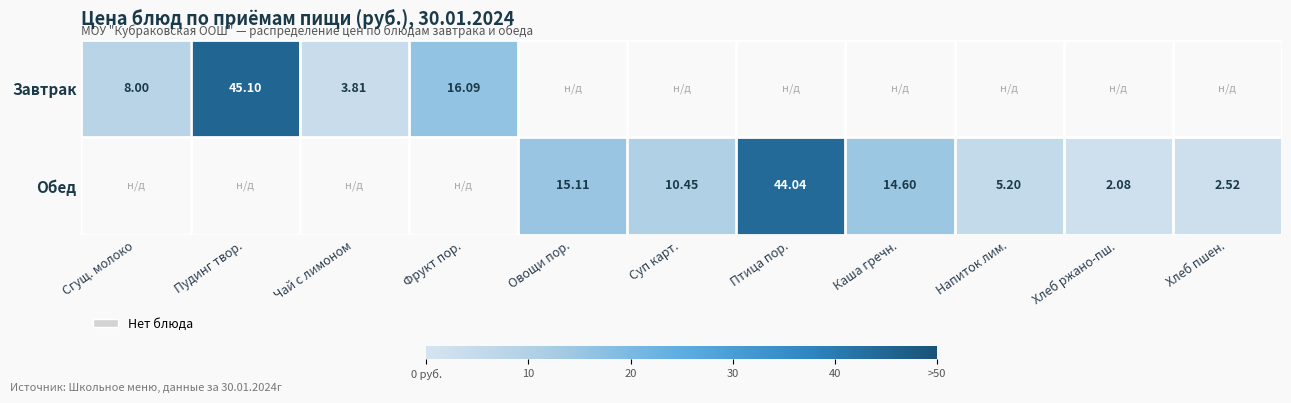

Is the value of Завтрак at Пудинг твор. greater than the value of Обед at Овощи пор.?

Yes